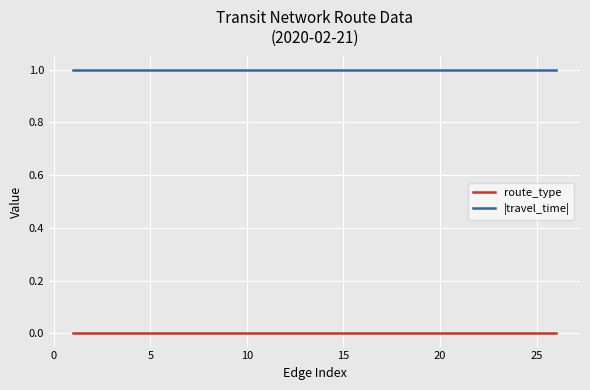

Which series has the largest total across all categories?

|travel_time|